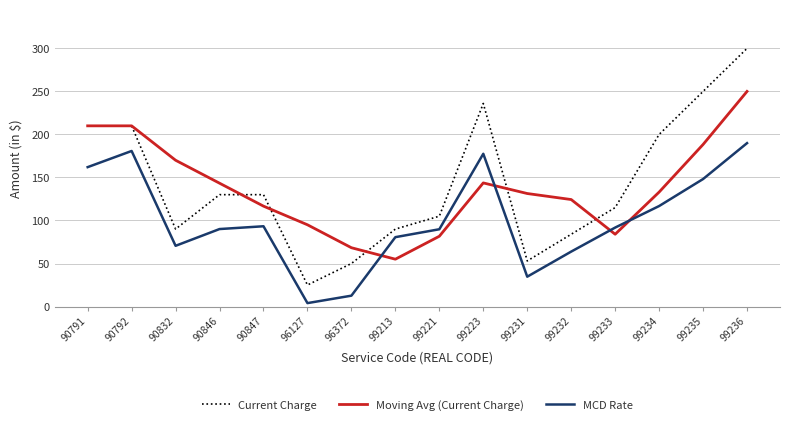

At which category is the sum across all series the highest?

99236